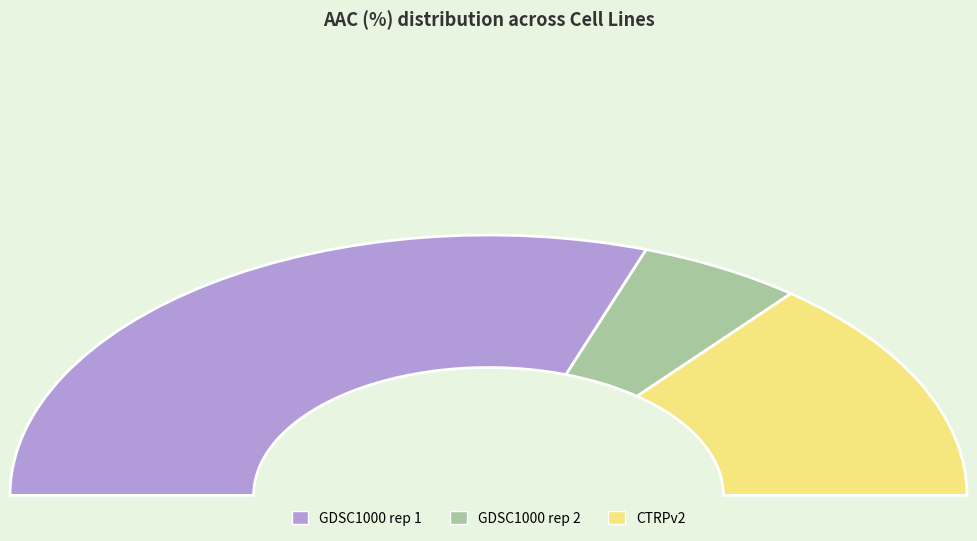

Do GDSC1000 rep 2 and CTRPv2 together represent more than half of the pie?

No